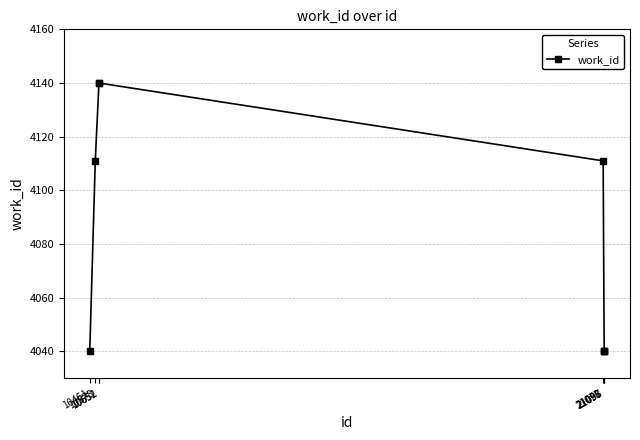

What is the ratio of the value at 21097 to the value at 21075?

1.0